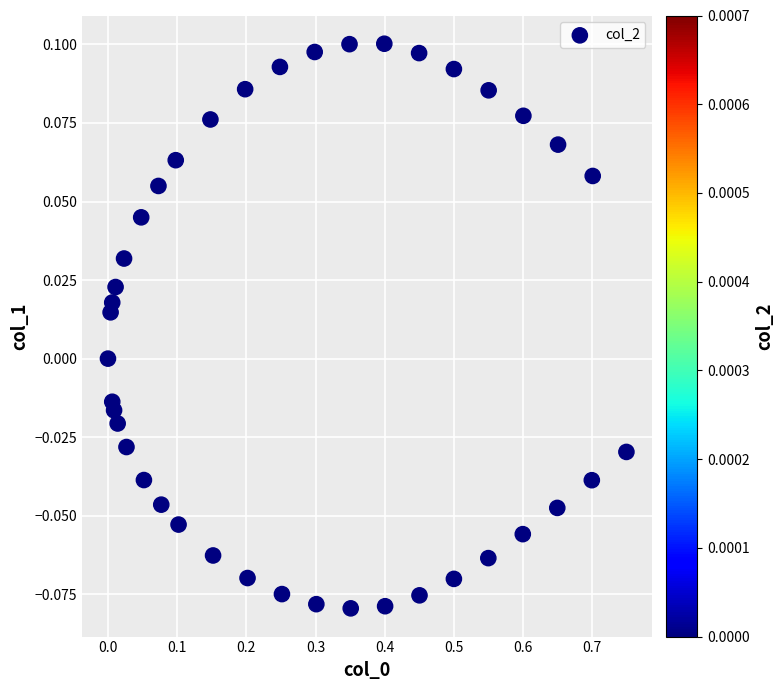

What is the range of X values (max minus min)?

0.7